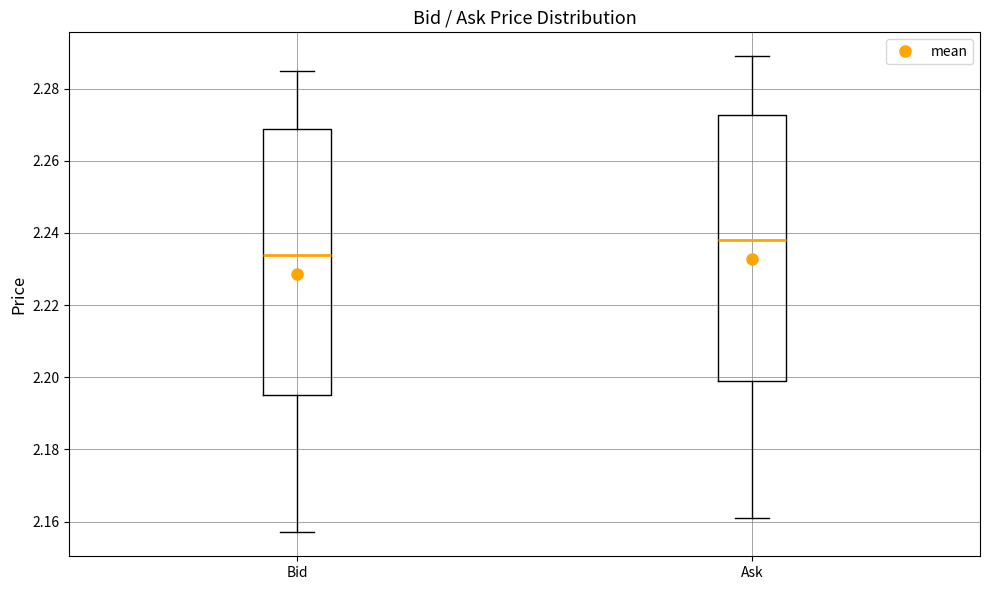

Reading left to right, read every box against the y-axis: the position of its median line, the range the box covers, and the ends of its whiskers. The values are not printed on the chart, so give them approximately, as read against the axis.

Bid: median 2.234, box 2.196 to 2.268, whiskers 2.158 to 2.286
Ask: median 2.238, box 2.200 to 2.272, whiskers 2.162 to 2.290